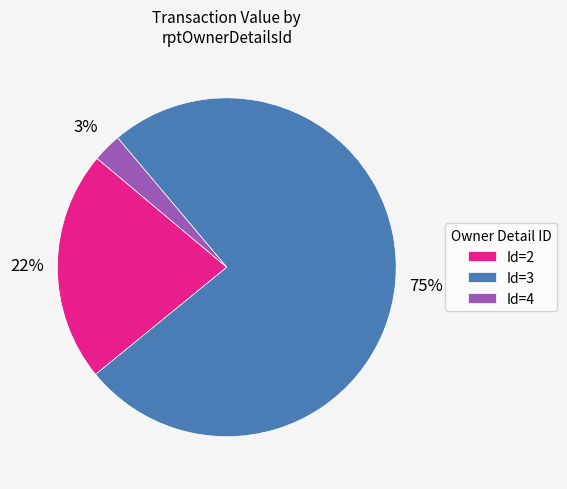

What percentage is the Id=3 slice, to the nearest percent?

75%